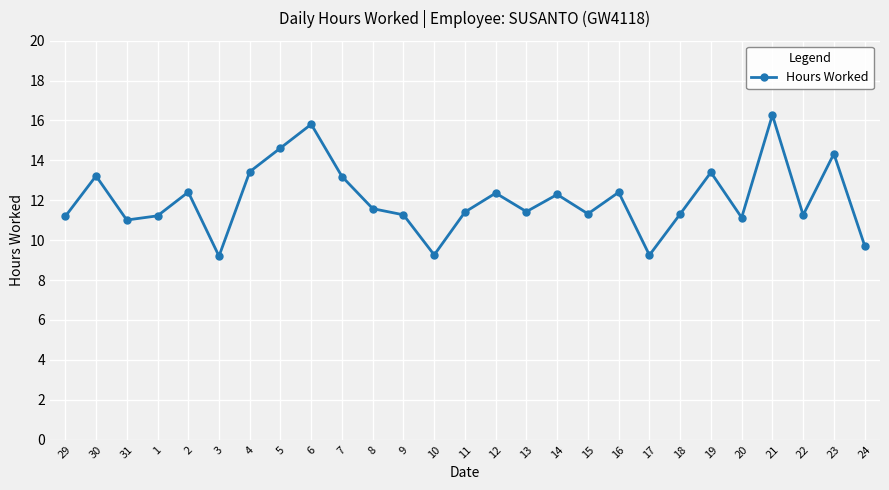

Does the chart display data point markers on the line(s)?

Yes